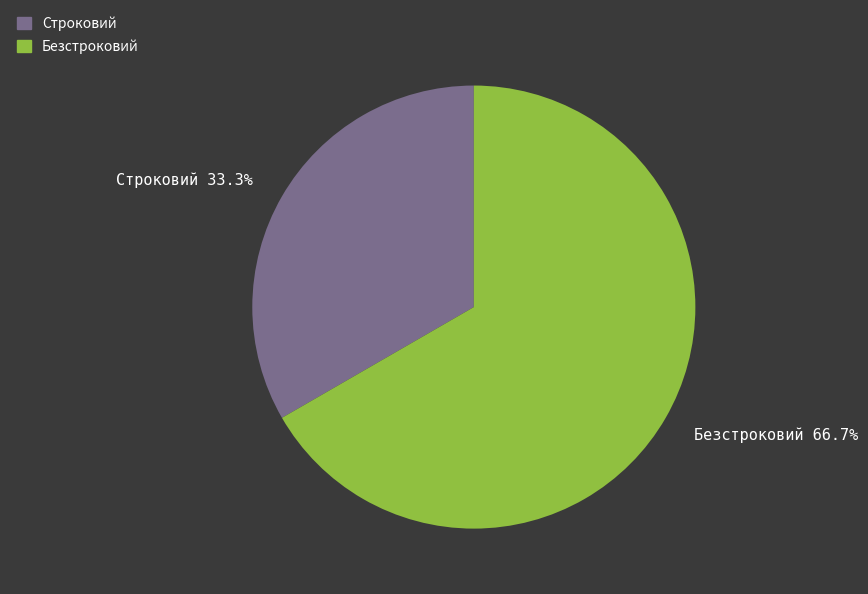

What percentage is the Строковий slice, to the nearest percent?

33%